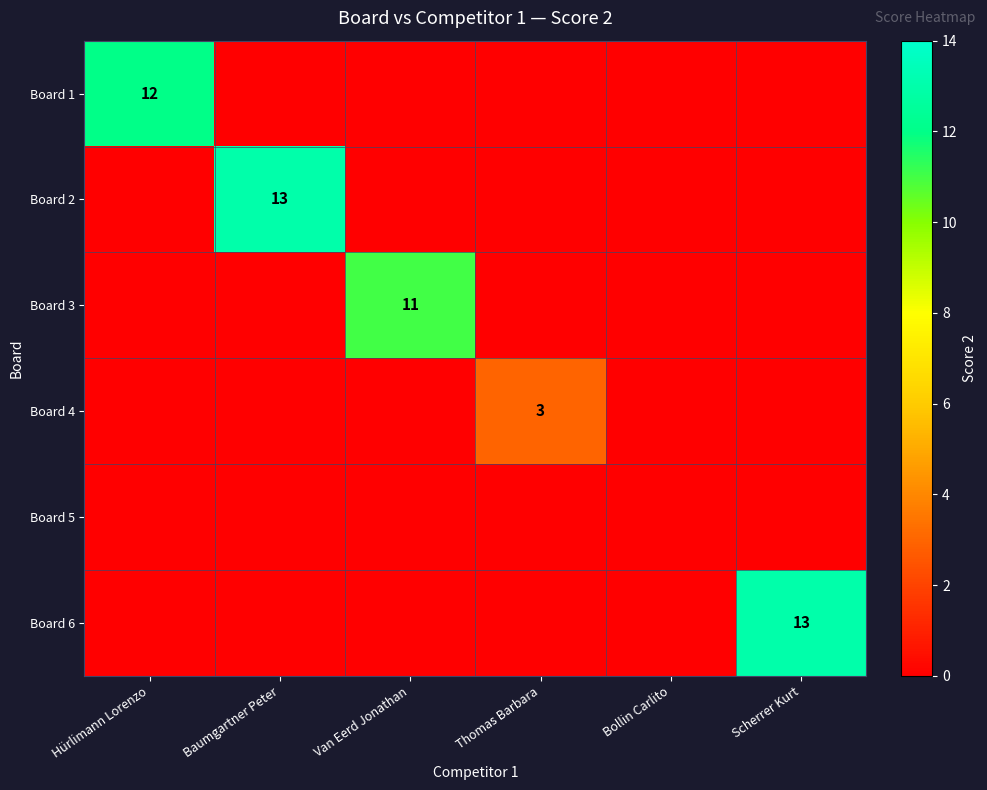

What is the difference between the highest and lowest values at Hürlimann Lorenzo?

12